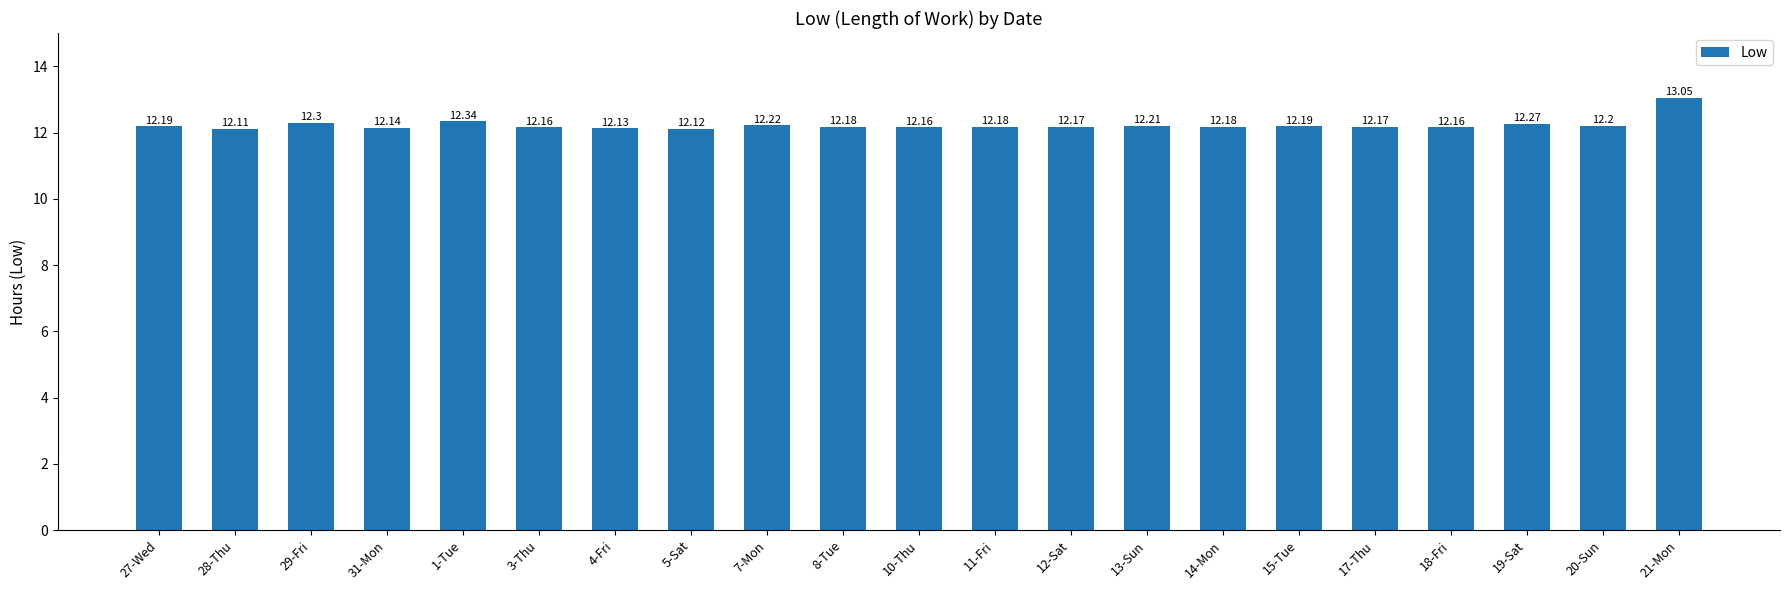

What is the label of the 15th bar from the left?

14-Mon